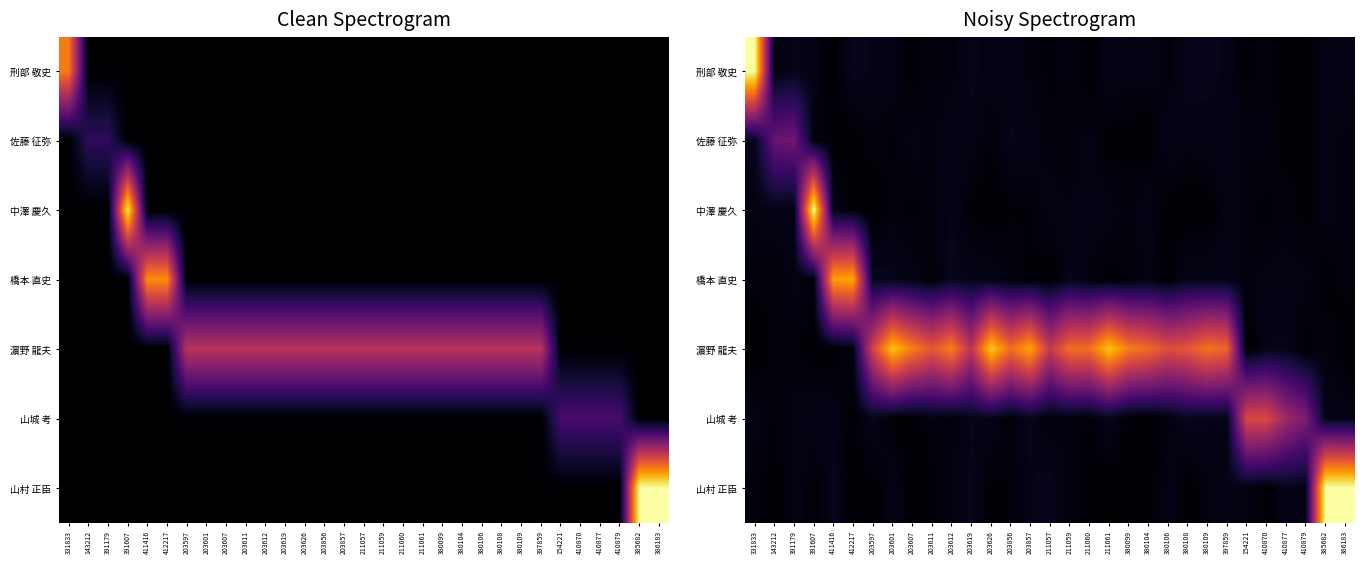

At which category does the chart reach its minimum across all series?

380104